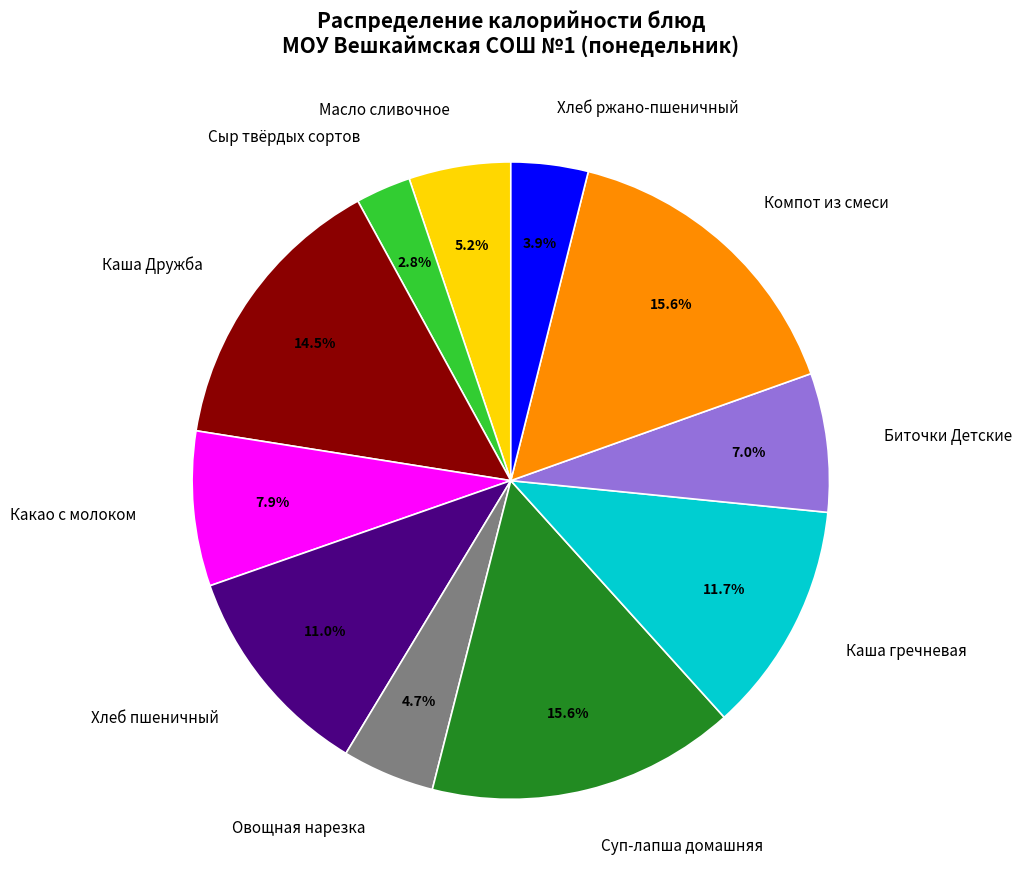

To the nearest percent, what is the average slice percentage?

9%